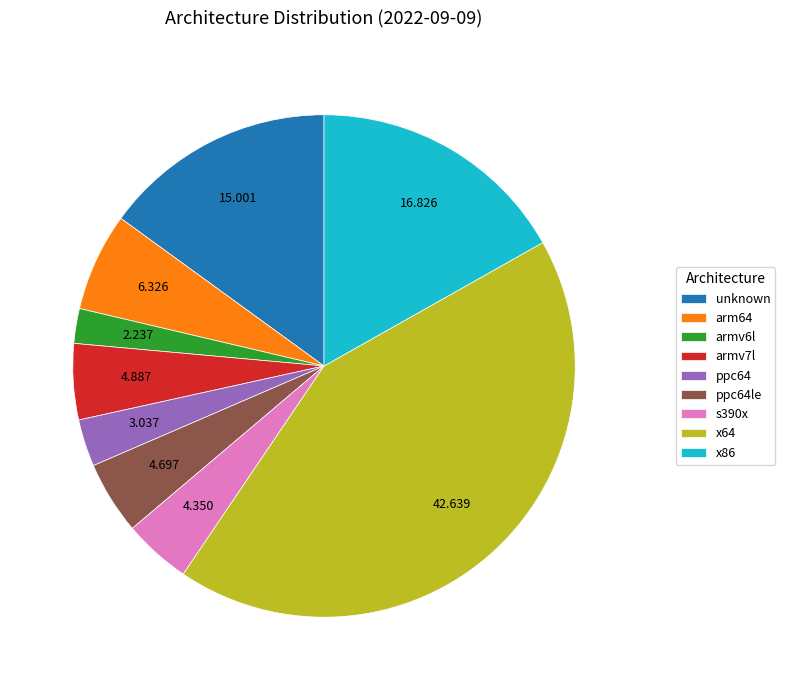

Does any single category account for the majority?

No